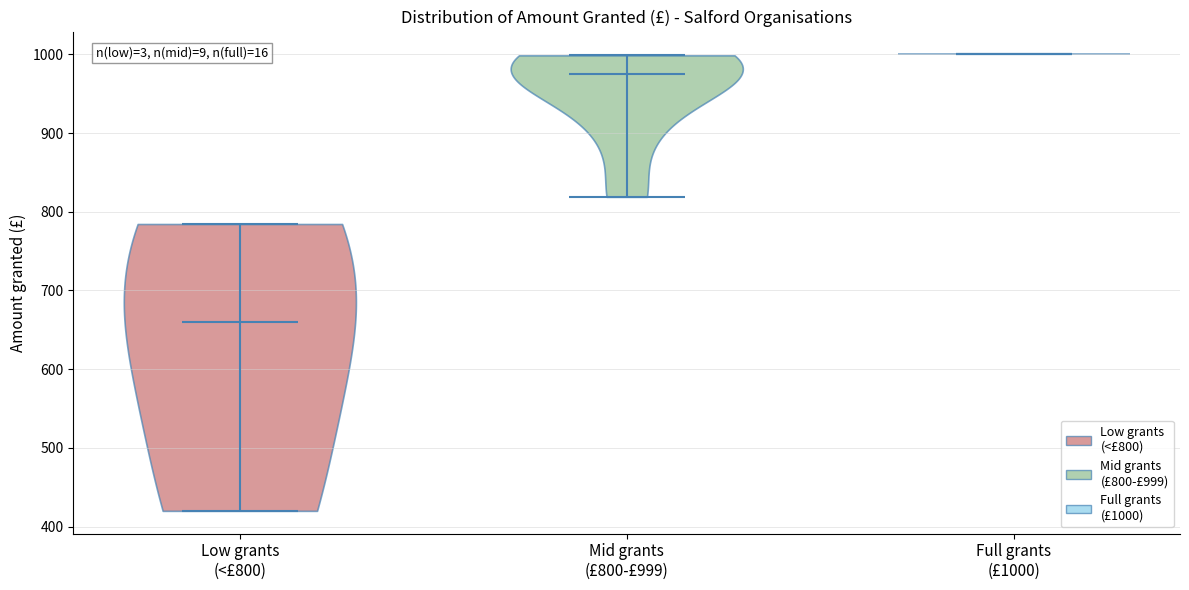

Reading left to right, read every violin against the y-axis: where its median line is, and the lowest and highest points it reaches. The values are not printed on the chart, so give them approximately, as read against the axis.

Low grants (<£800): median line 660, lowest point 420, highest point 780
Mid grants (£800-£999): median line 980, lowest point 820, highest point 1000
Full grants (£1000): median line 1000, lowest point 1000, highest point 1000